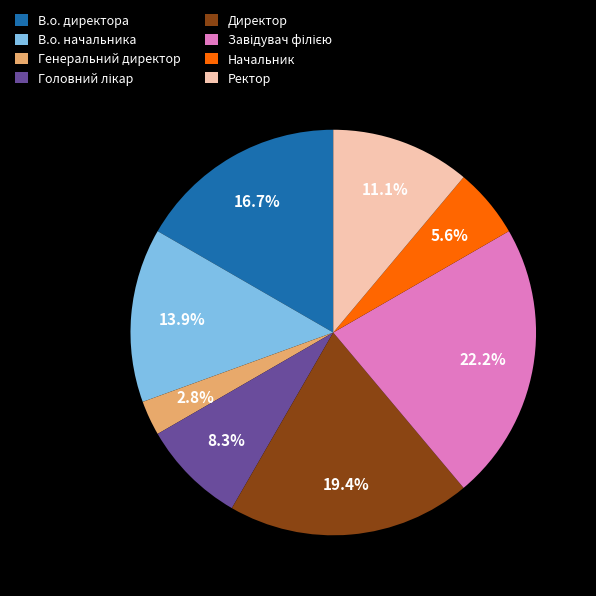

Is there any slice that represents more than half of the pie?

No